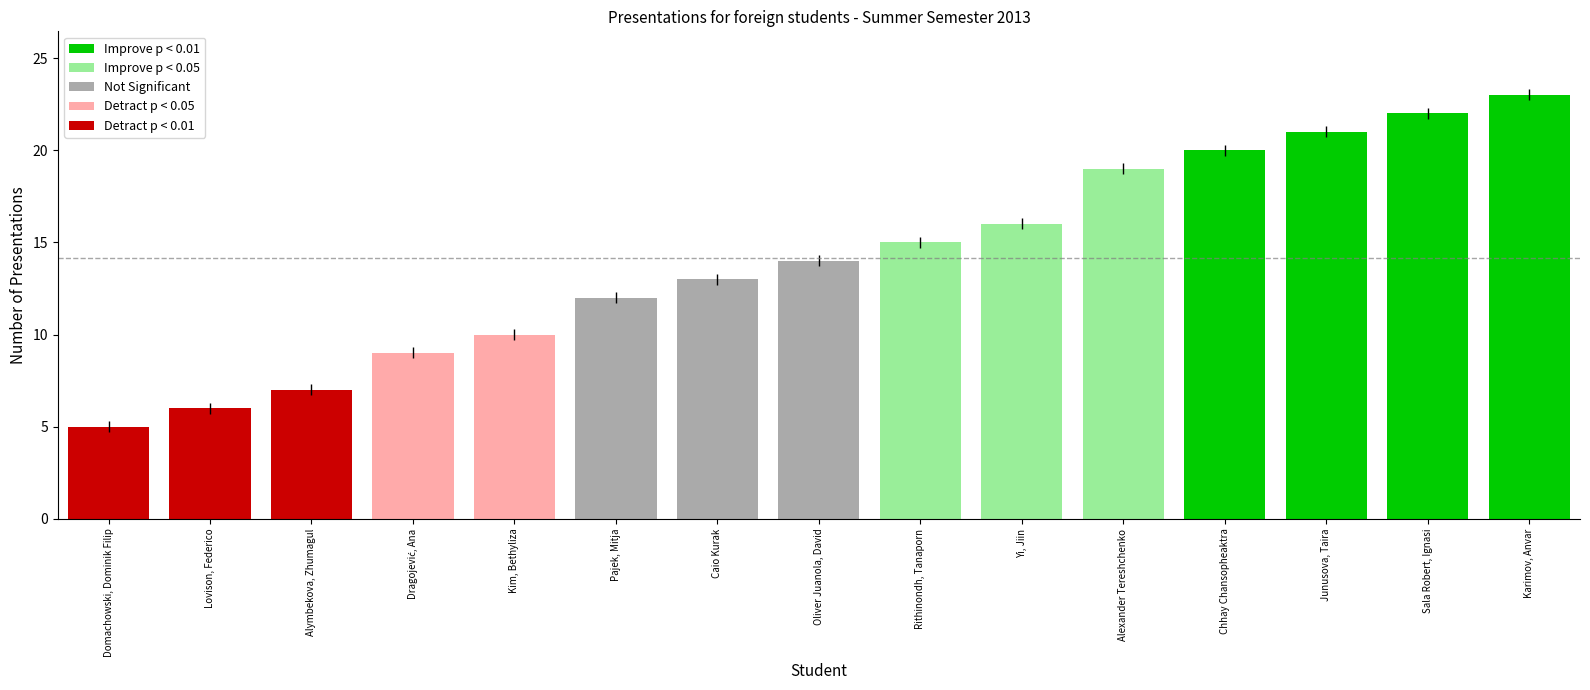

Is it true that the value at Sala Robert, Ignasi is 22?

True